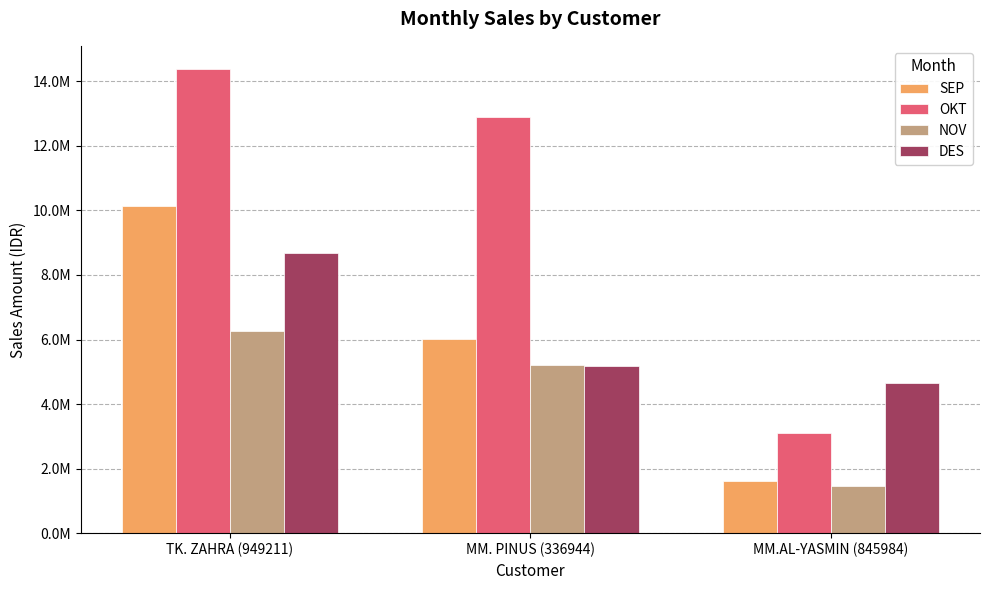

Are the bars horizontal?

No